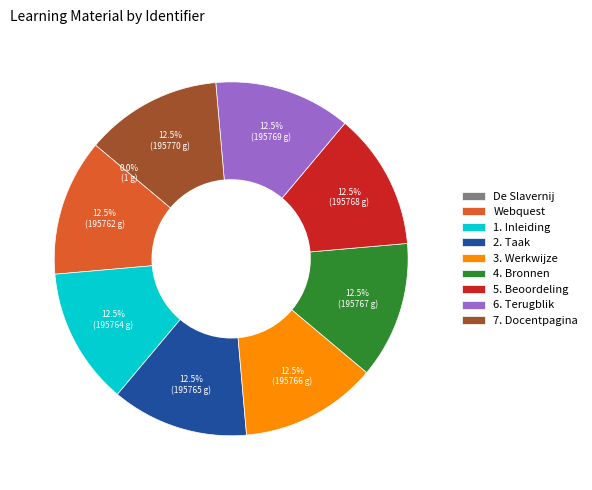

Combined, do 2. Taak and 3. Werkwijze account for over 50%?

No